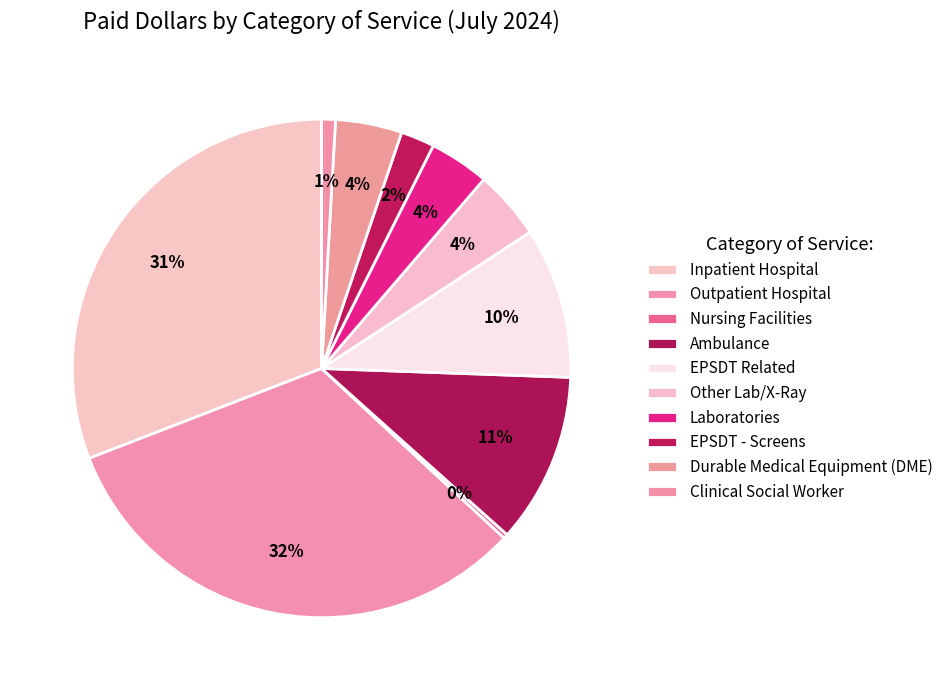

Count the number of slices in the pie.

10